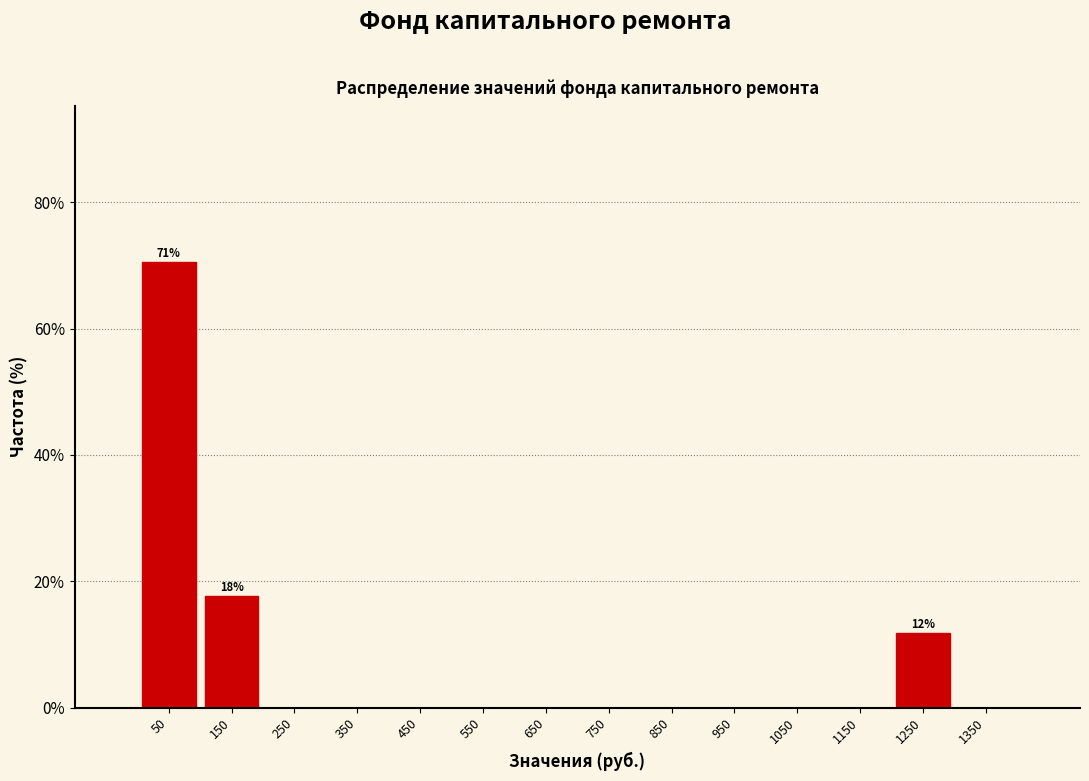

Which range on the x-axis has the tallest bar?

0 to 100